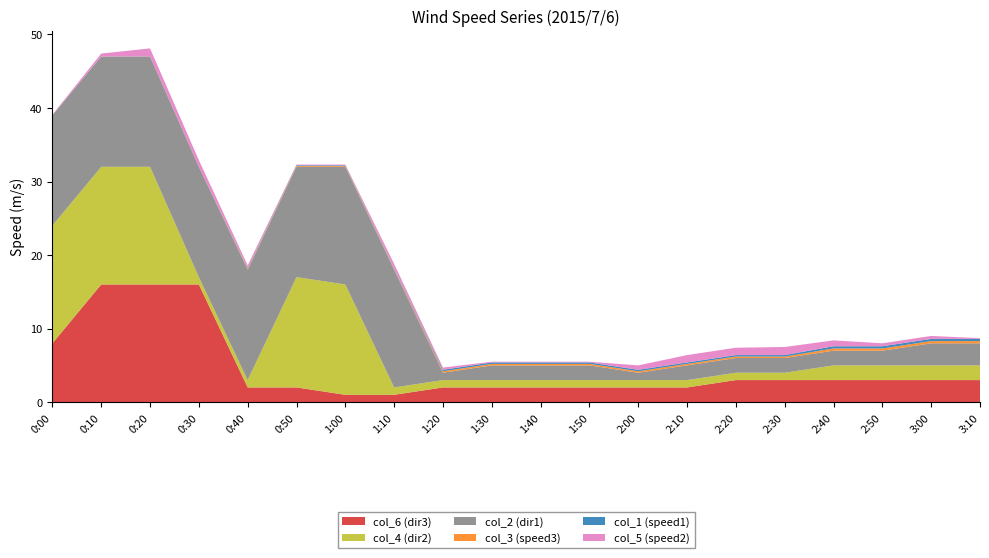

Reading left to right, list all the values displayed in this chart.

col_1: 0:00=0.0	0:10=0.0	0:20=0.0	0:30=0.0	0:40=0.1	0:50=0.1	1:00=0.1	1:10=0.1	1:20=0.2	1:30=0.2	1:40=0.2	1:50=0.2	2:00=0.2	2:10=0.2	2:20=0.2	2:30=0.2	2:40=0.3	2:50=0.3	3:00=0.3	3:10=0.3
col_2: 0:00=15.0	0:10=15.0	0:20=15.0	0:30=15.0	0:40=15.0	0:50=15.0	1:00=16.0	1:10=16.0	1:20=1.0	1:30=2.0	1:40=2.0	1:50=2.0	2:00=1.0	2:10=2.0	2:20=2.0	2:30=2.0	2:40=2.0	2:50=2.0	3:00=3.0	3:10=3.0
col_3: 0:00=0.0	0:10=0.0	0:20=0.0	0:30=0.0	0:40=0.1	0:50=0.1	1:00=0.1	1:10=0.1	1:20=0.2	1:30=0.2	1:40=0.2	1:50=0.2	2:00=0.2	2:10=0.2	2:20=0.2	2:30=0.2	2:40=0.3	2:50=0.3	3:00=0.3	3:10=0.3
col_4: 0:00=16.0	0:10=16.0	0:20=16.0	0:30=1.0	0:40=1.0	0:50=15.0	1:00=15.0	1:10=1.0	1:20=1.0	1:30=1.0	1:40=1.0	1:50=1.0	2:00=1.0	2:10=1.0	2:20=1.0	2:30=1.0	2:40=2.0	2:50=2.0	3:00=2.0	3:10=2.0
col_5: 0:00=0.1	0:10=0.4	0:20=1.1	0:30=0.9	0:40=0.4	0:50=0.1	1:00=0.1	1:10=0.6	1:20=0.3	1:30=0.1	1:40=0.1	1:50=0.1	2:00=0.6	2:10=1.0	2:20=1.0	2:30=1.1	2:40=0.8	2:50=0.4	3:00=0.4	3:10=0.1
col_6: 0:00=8.0	0:10=16.0	0:20=16.0	0:30=16.0	0:40=2.0	0:50=2.0	1:00=1.0	1:10=1.0	1:20=2.0	1:30=2.0	1:40=2.0	1:50=2.0	2:00=2.0	2:10=2.0	2:20=3.0	2:30=3.0	2:40=3.0	2:50=3.0	3:00=3.0	3:10=3.0